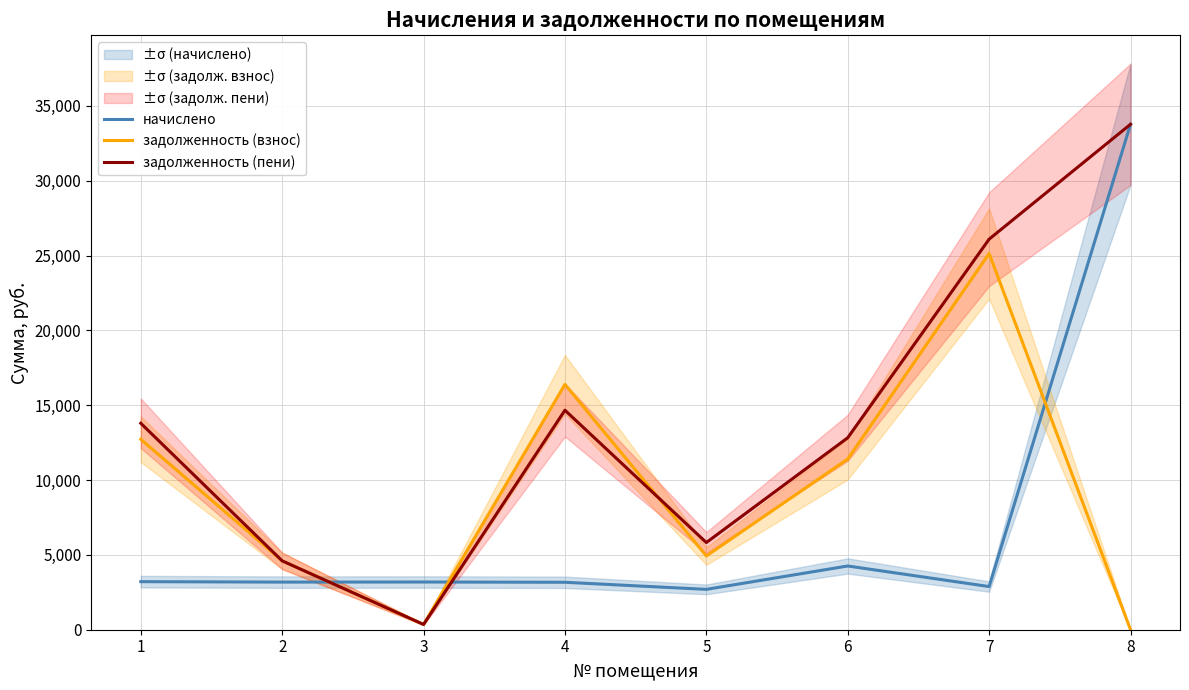

At how many categories does at least one series exceed 2025?

8